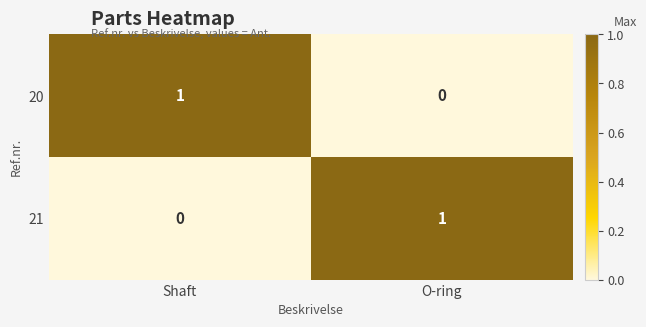

Reading left to right, what are all the values shown in this chart?

20: 1	0
21: 0	1